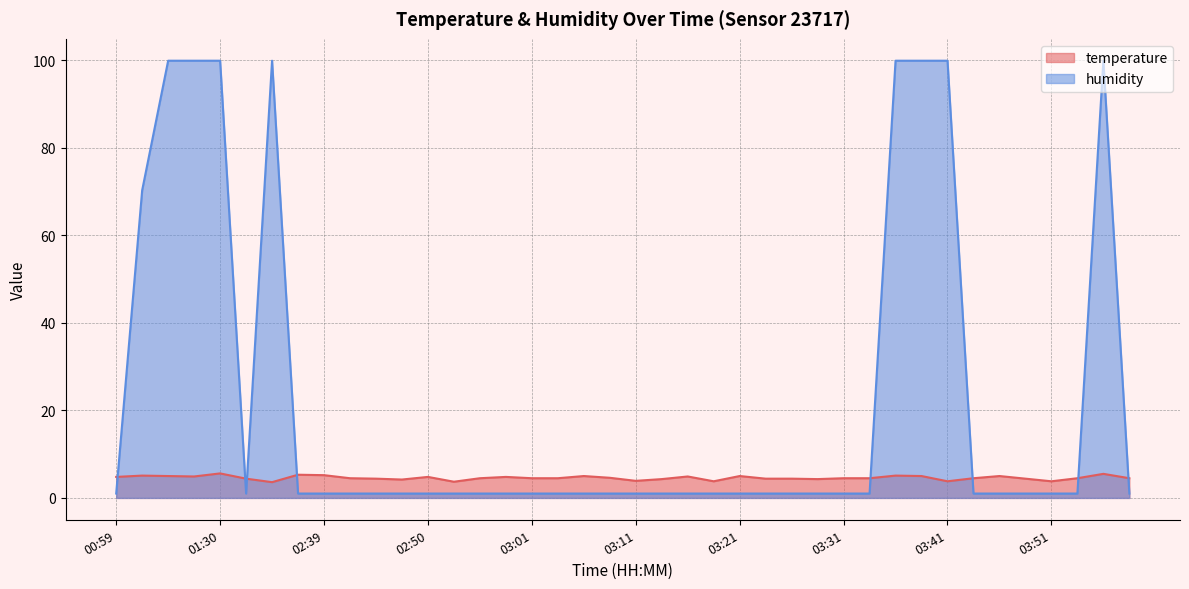

True or false: humidity has a value of 160.8 at 03:36.

False